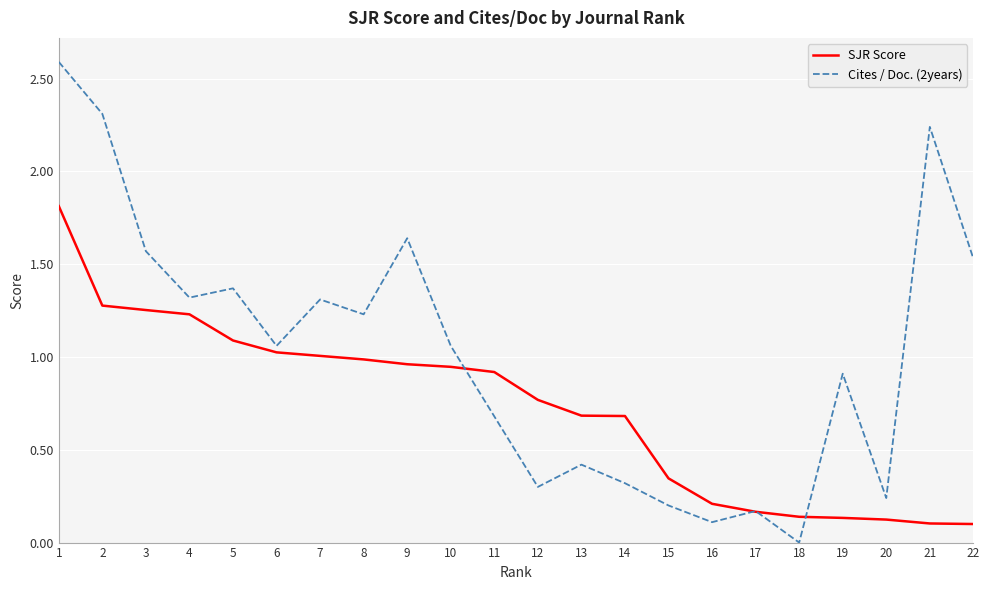

Which series changed the most between 13 and 16?

SJR Score